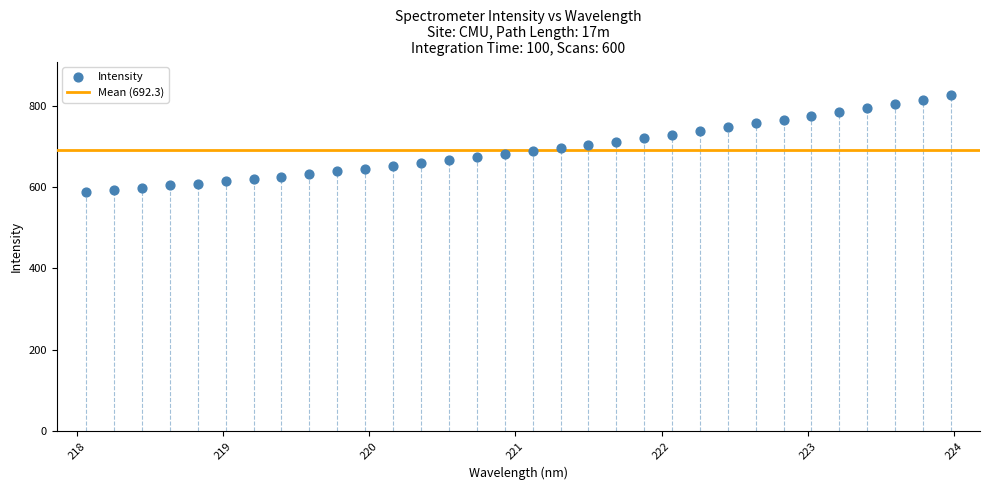

What is the range of Y values (max minus min)?

238.7